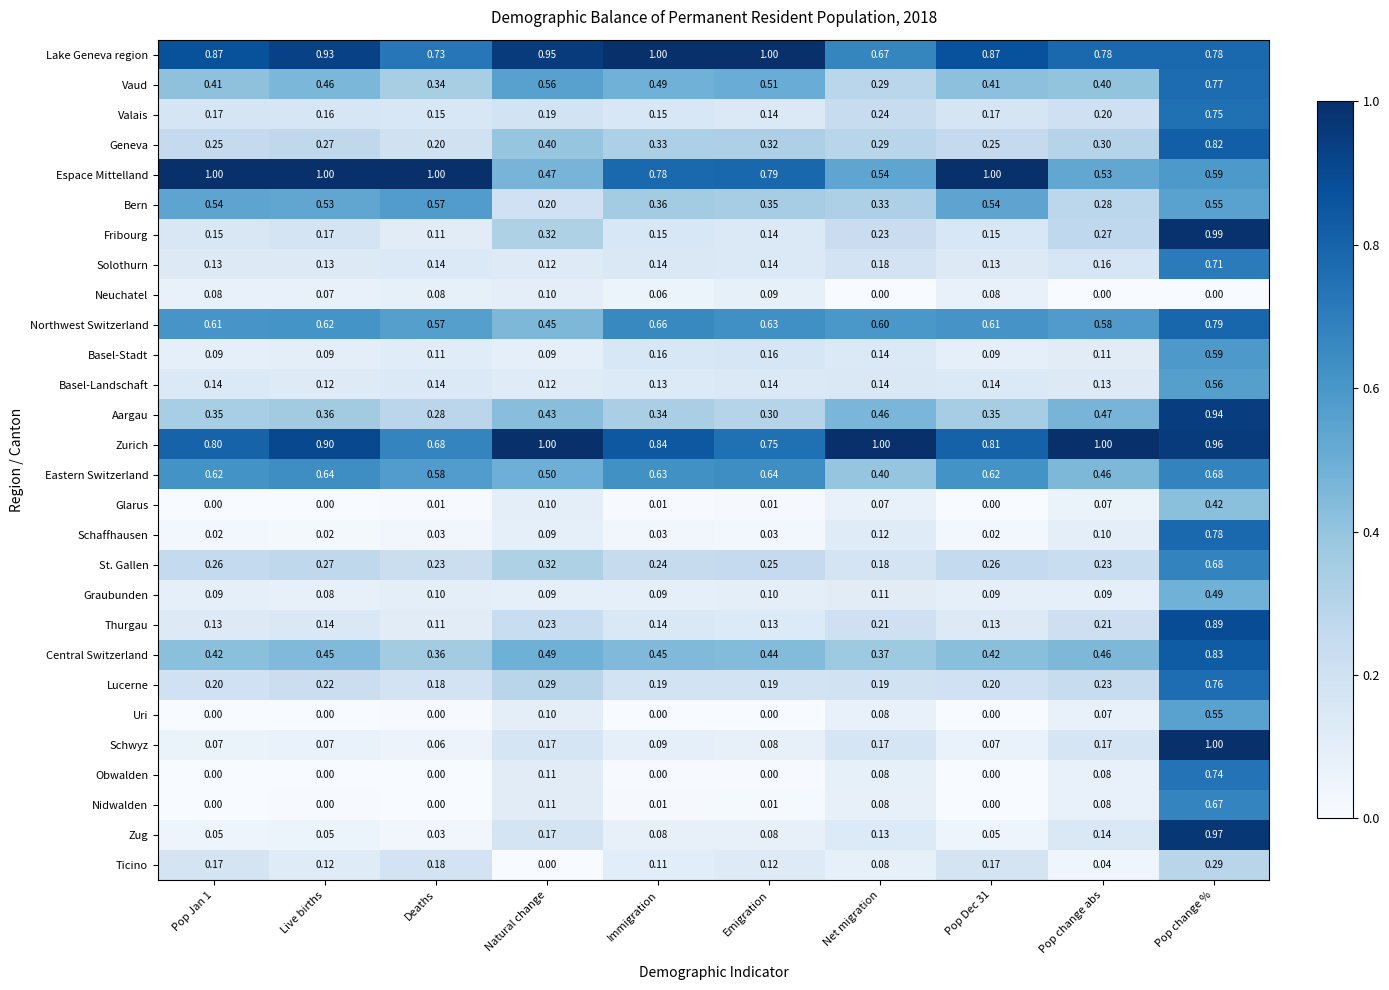

Which series changed the most between Deaths and Emigration?

Lake Geneva region